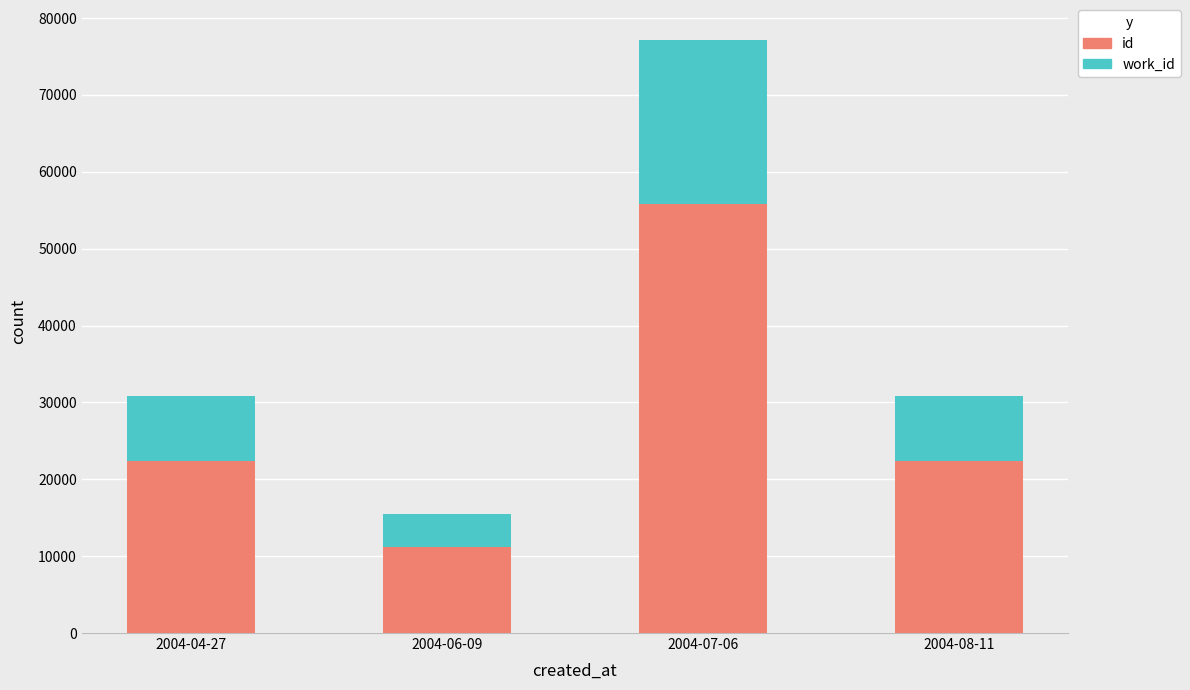

At which label does id reach its peak?

2004-07-06